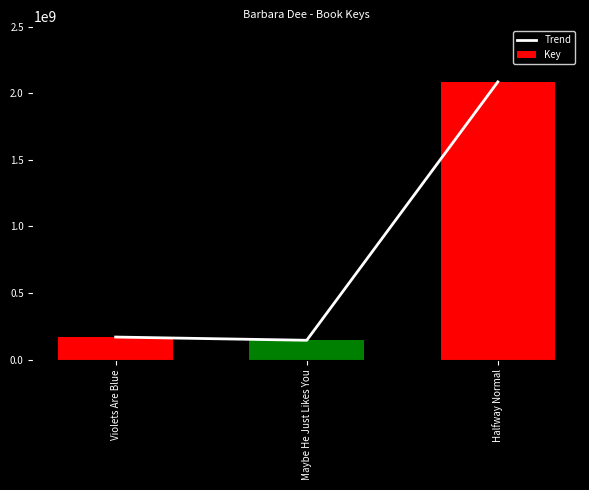

What is the label of the 2nd bar from the left?

Maybe He Just Likes You